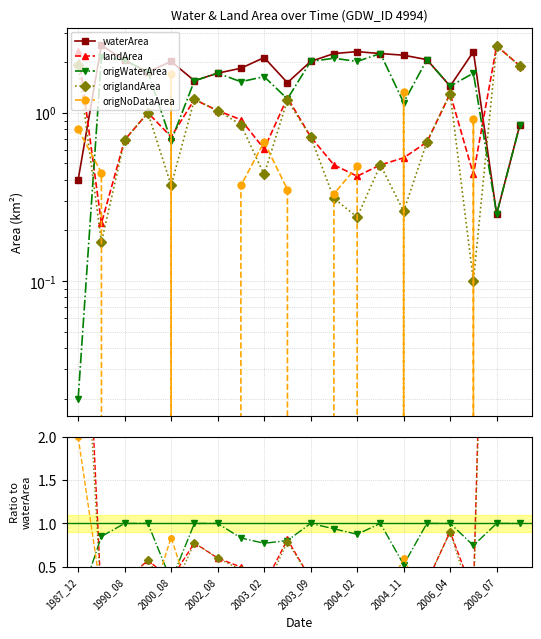

Rank the categories by origlandArea value from highest to lowest.

18, 1987_12, 19, 16, 2008_07, 2003_09, 2004_02, 2002_08, 2004_11, 10, 2000_08, 15, 13, 2006_04, 2003_02, 11, 14, 12, 1990_08, 17